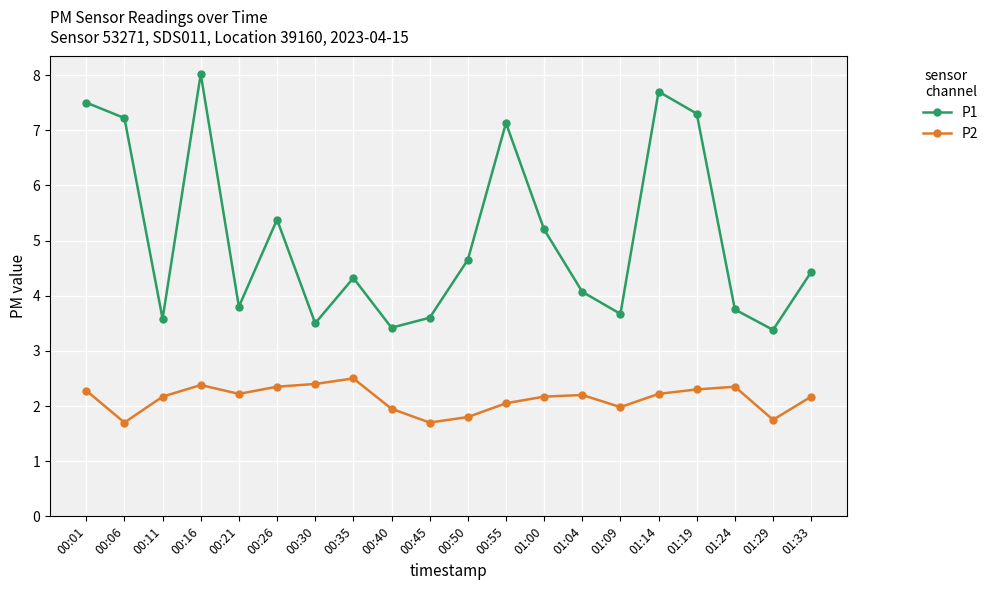

What is the spread (max minus min) of values at 00:55?

5.1